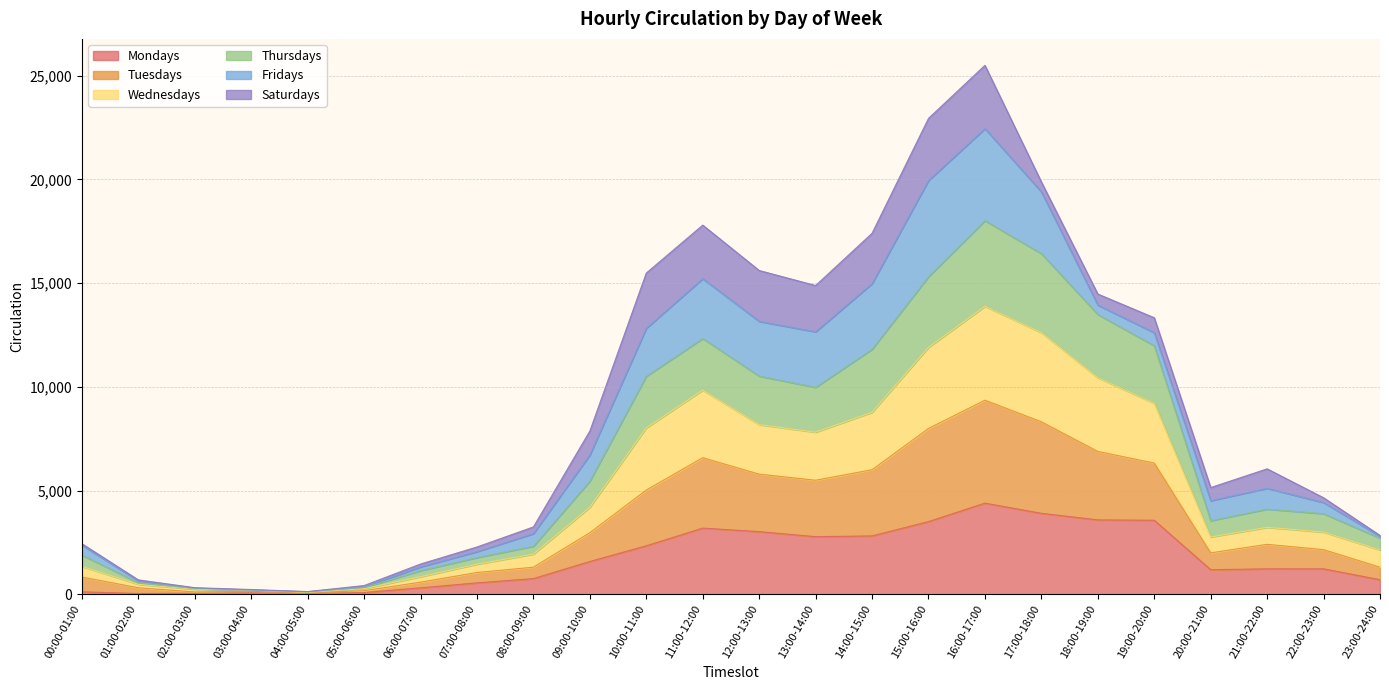

What is the maximum value for Mondays?

4391